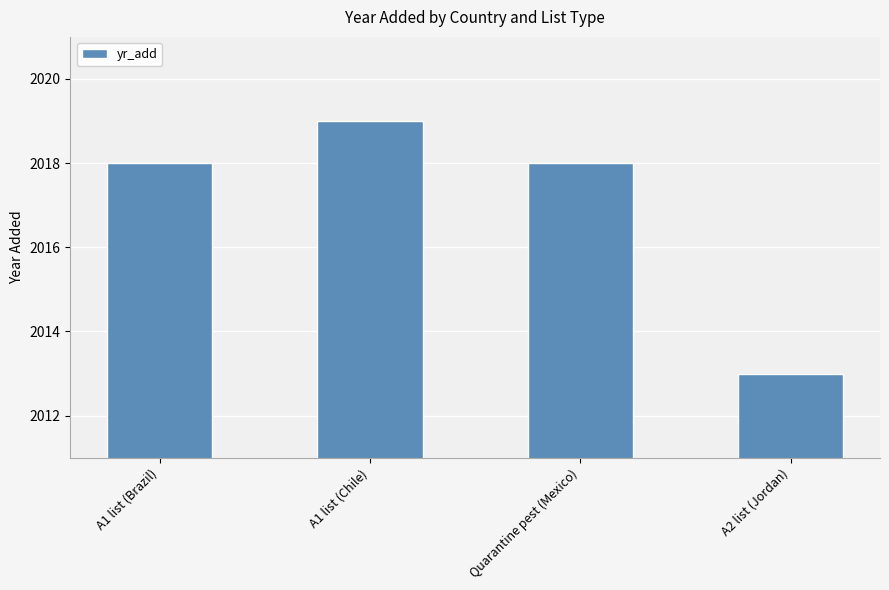

How many data points does each series have?

4